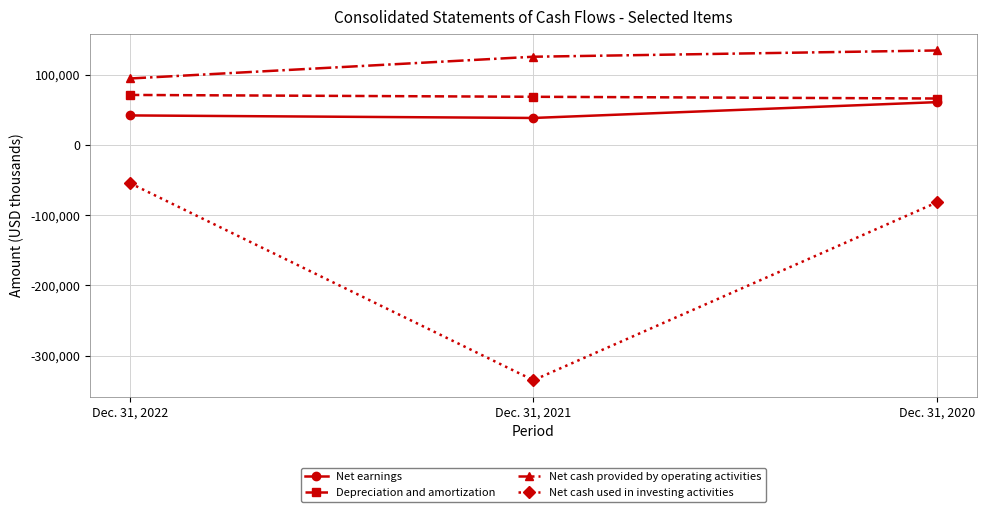

Reading left to right, transcribe all the data shown in this chart.

Net earnings: 41949	38335	60859
Depreciation and amortization: 71106	68484	66034
Net cash provided by operating activities: 94510	125480	134401
Net cash used in investing activities: -54492	-334939	-81906